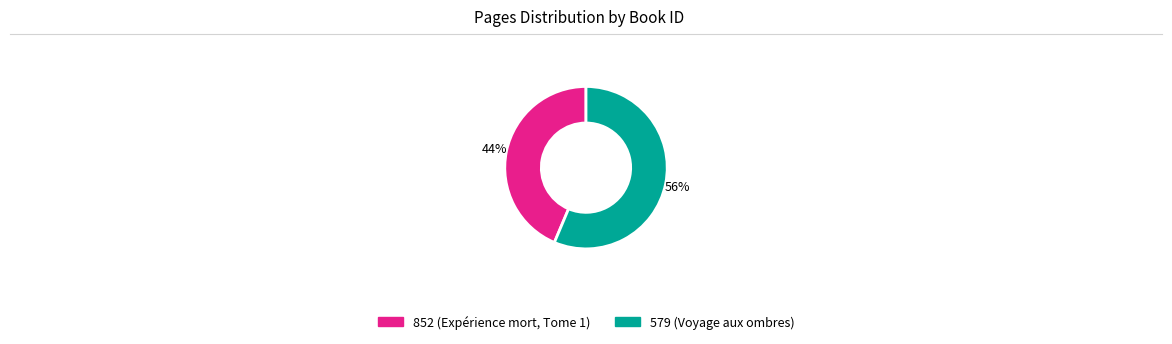

Combined, do 579 and 852 account for over 50%?

Yes